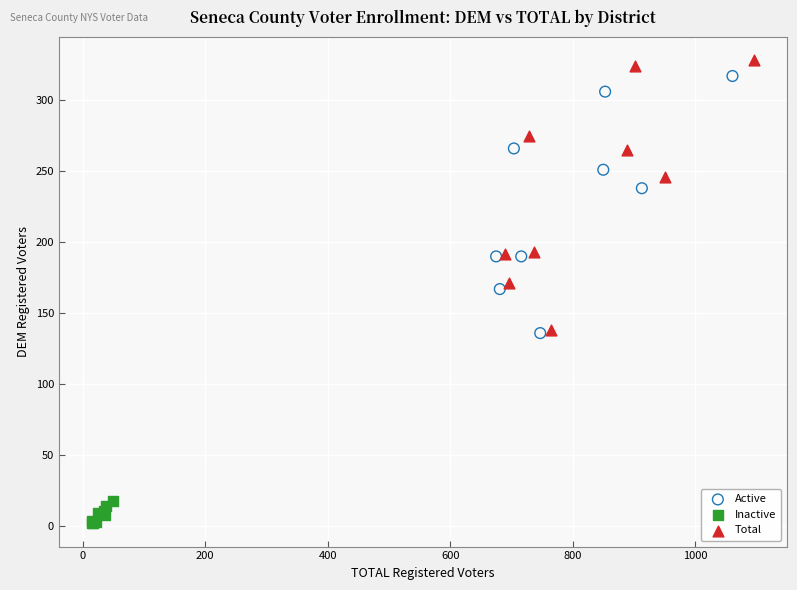

Which series contains the lowest Y value?

Inactive